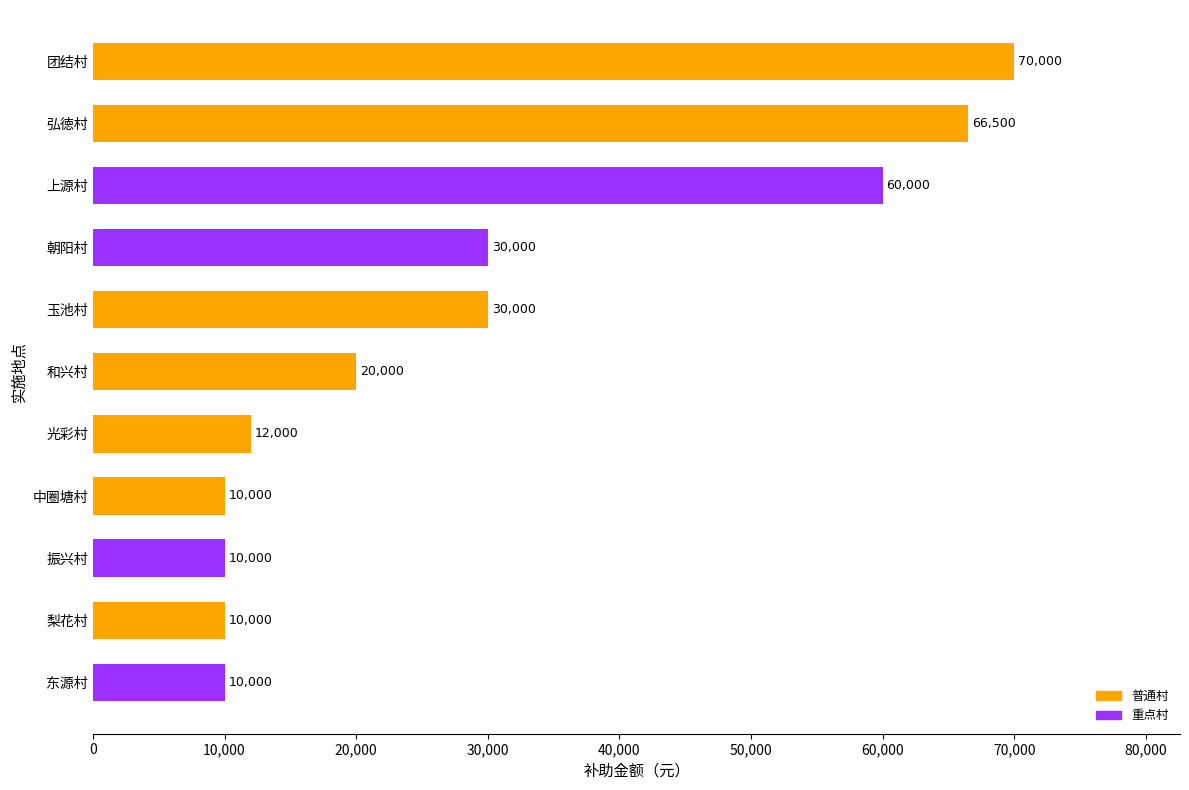

Which category has the highest value across all series?

团结村